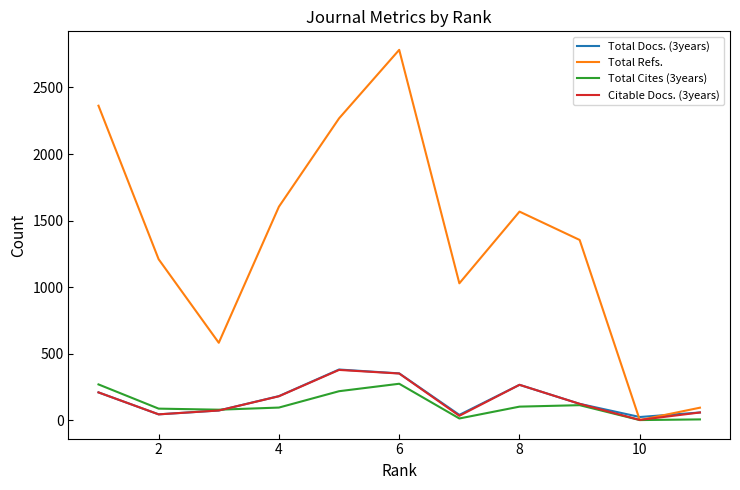

Which series has the largest range (max minus min)?

Total Refs.